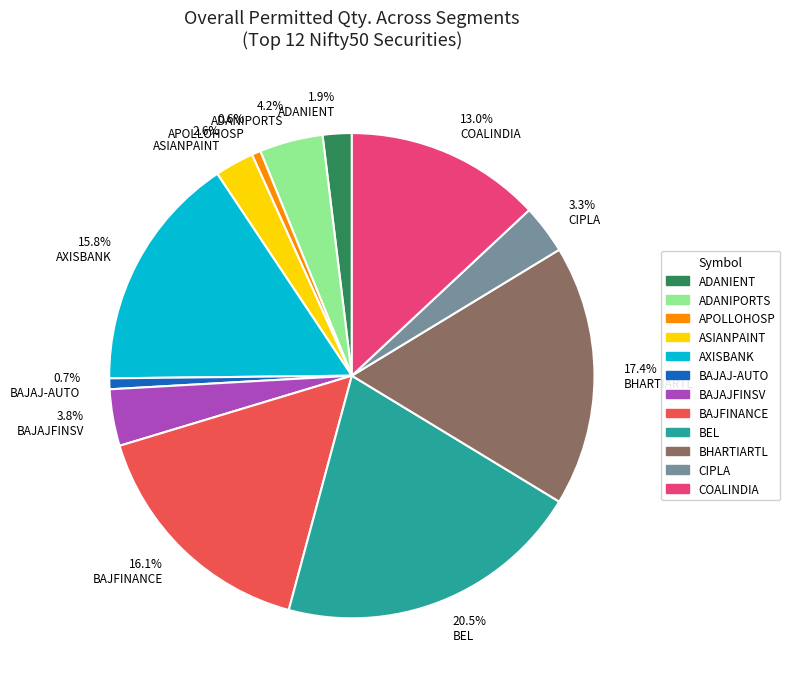

Which has a higher value, 0.7% BAJAJ-AUTO or 16.1% BAJFINANCE?

16.1% BAJFINANCE